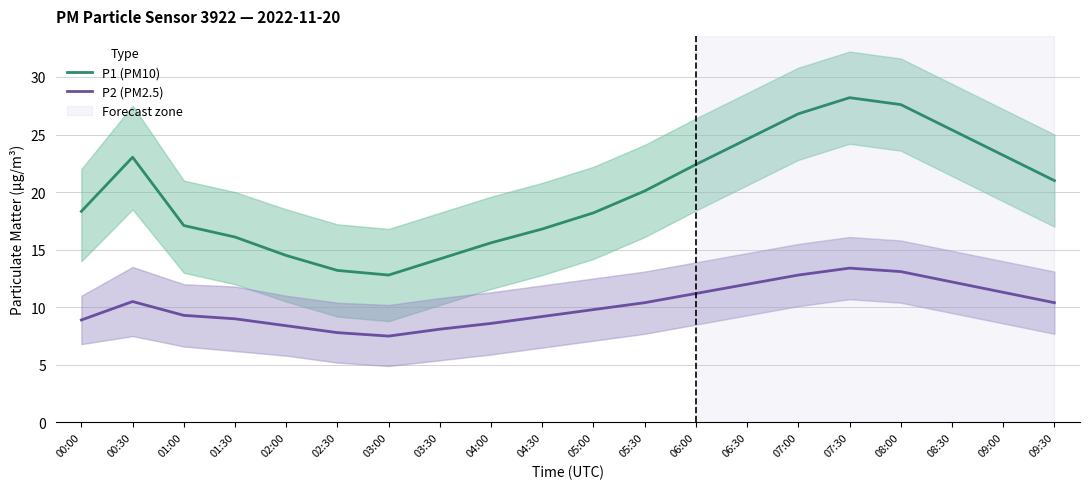

The P2 (PM2.5) series shows 5.1 at 02:30. True or false?

False